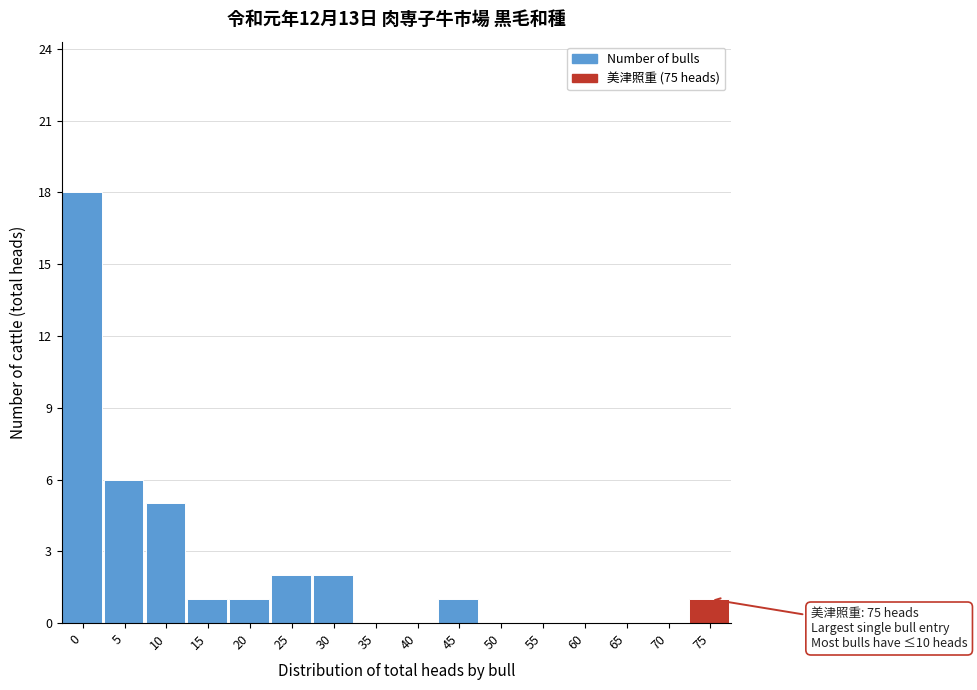

Reading left to right, extract all data points from this chart.

0=18	5=6	10=5	15=1	20=1	25=2	30=2	35=0	40=0	45=1	50=0	55=0	60=0	65=0	70=0	75=1